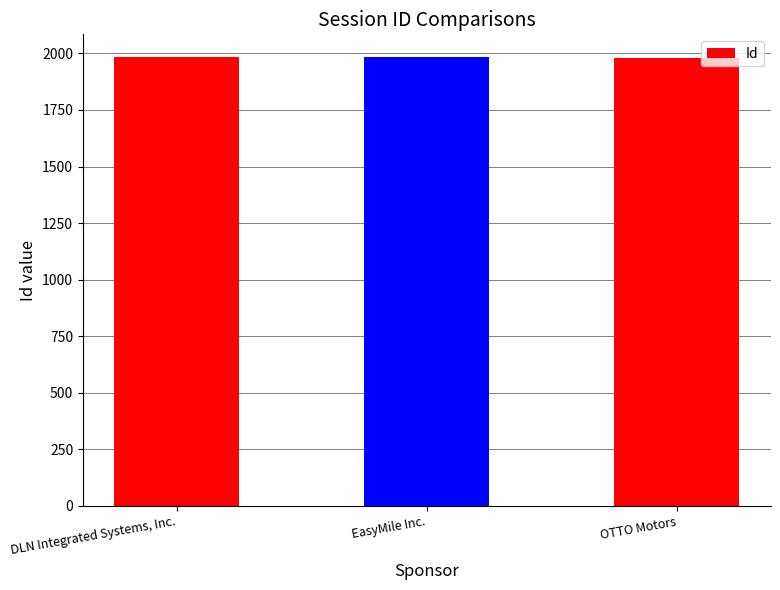

What is the ratio of the value at DLN Integrated Systems, Inc. to the value at OTTO Motors?

1.0